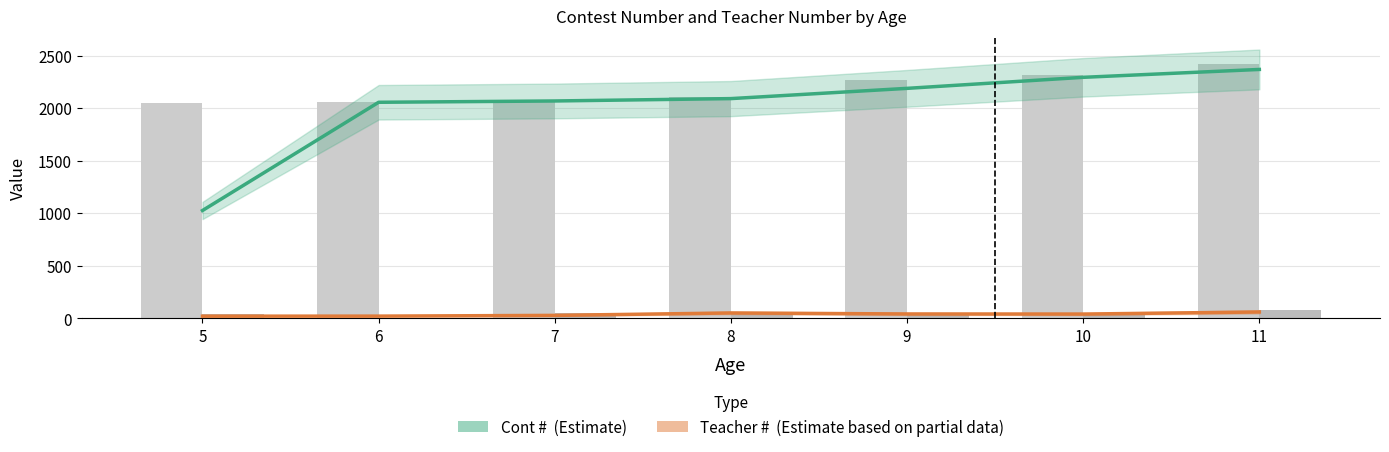

At 9, list the series in order from largest to smallest.

Cont #, Teacher #